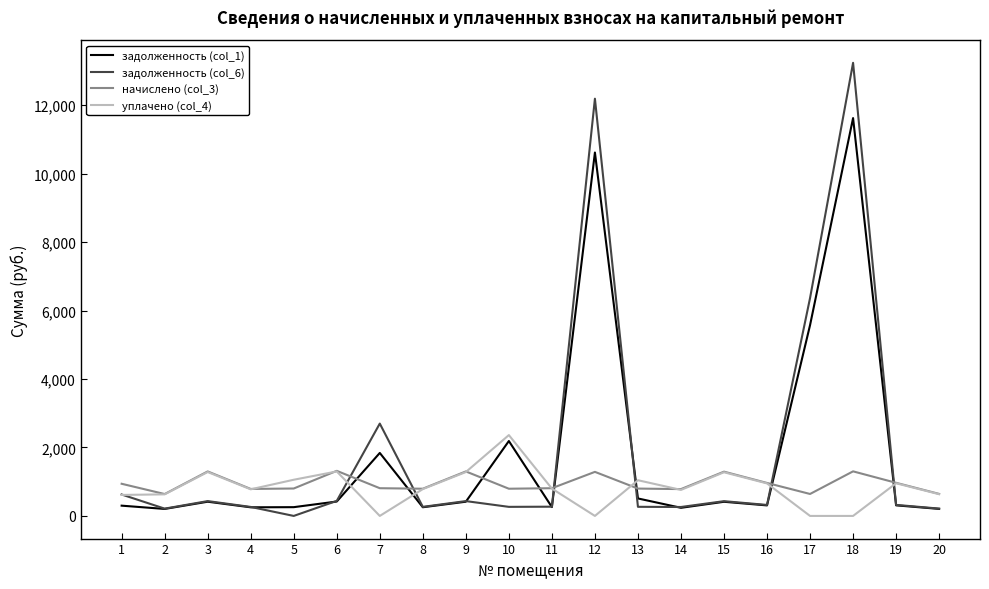

Is the value of задолженность (col_6) at 12 greater than the value of начислено (col_3) at 8?

Yes